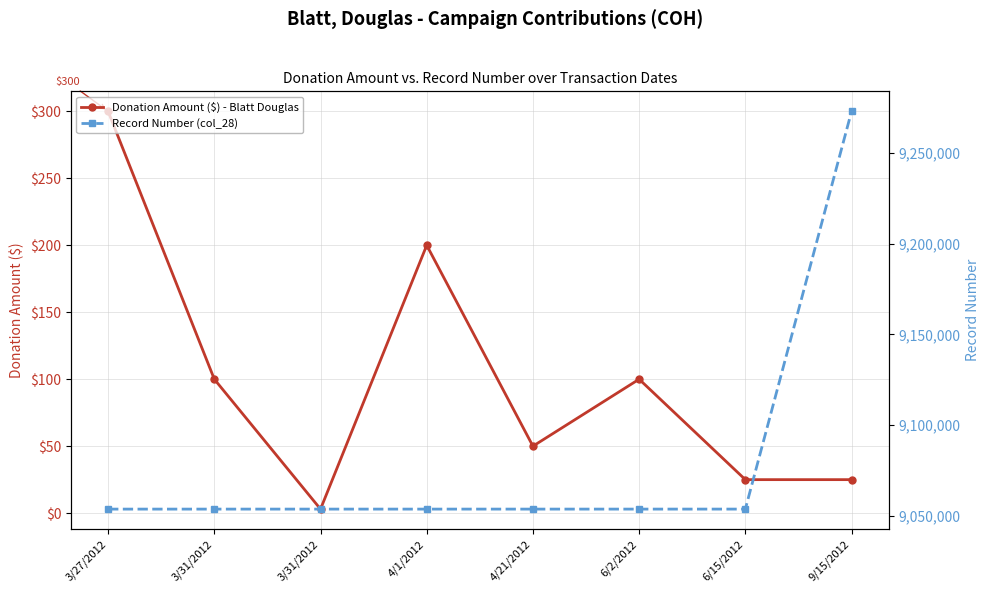

Is it true that Record Number (col_28) equals 9053552 at 4/1/2012?

True